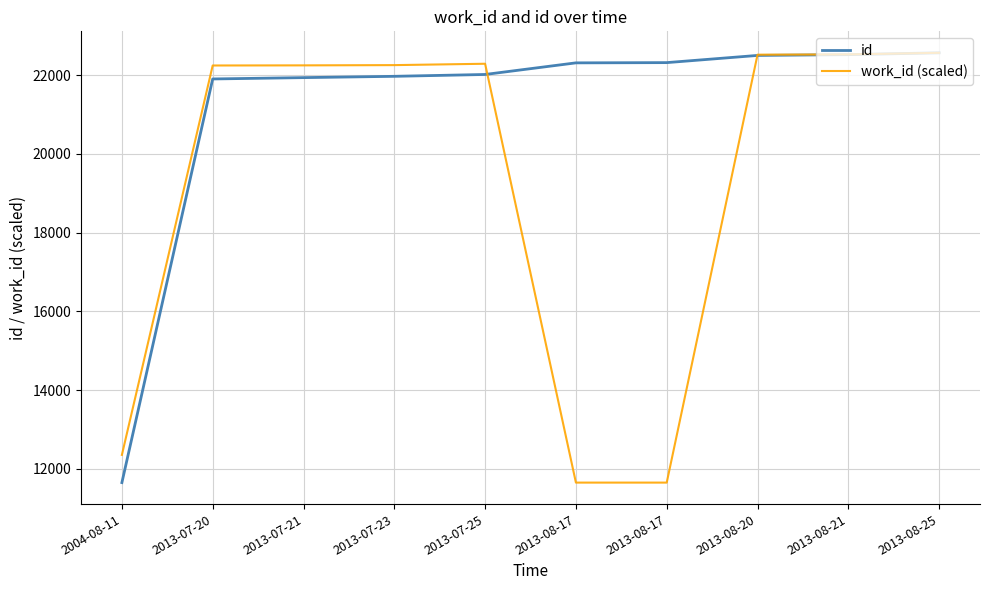

Which series has the largest range (max minus min)?

id